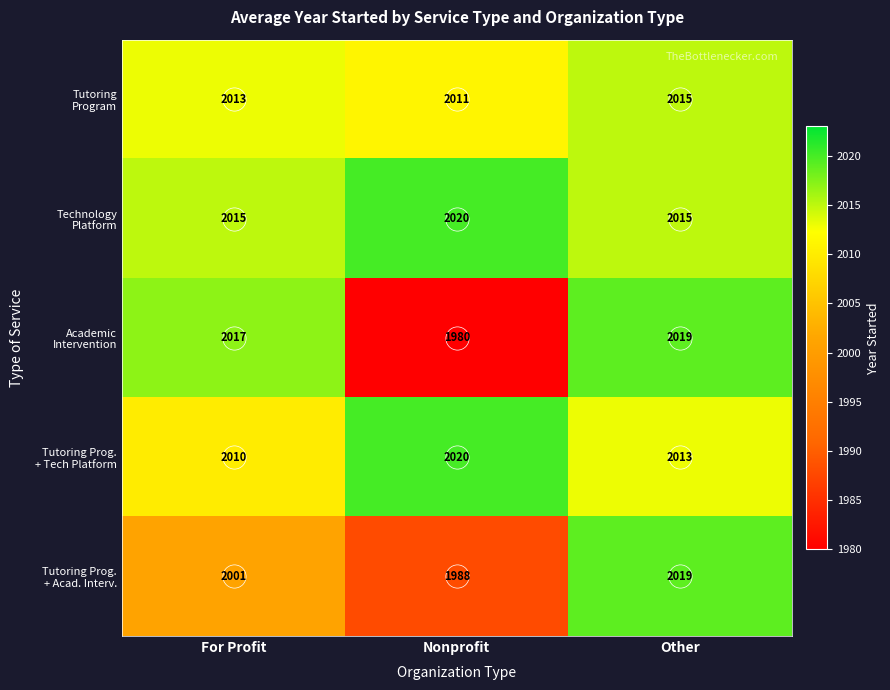

Which category has the lowest value across all series?

Nonprofit